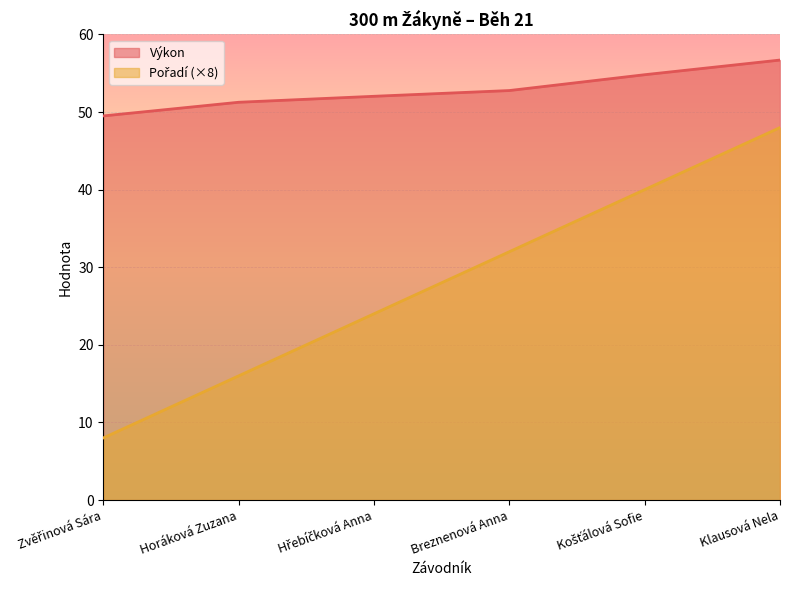

How many lines are shown in the chart?

2